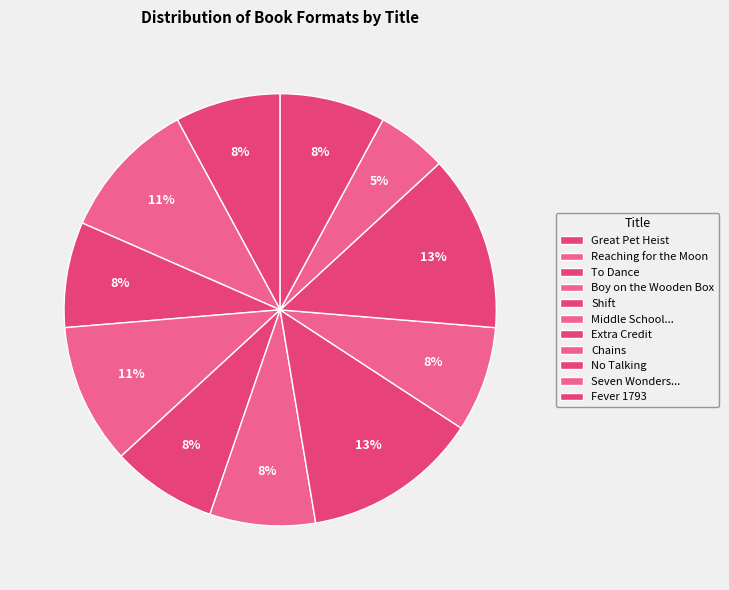

To the nearest percent, what is the difference between the largest and smallest slice percentages?

8%